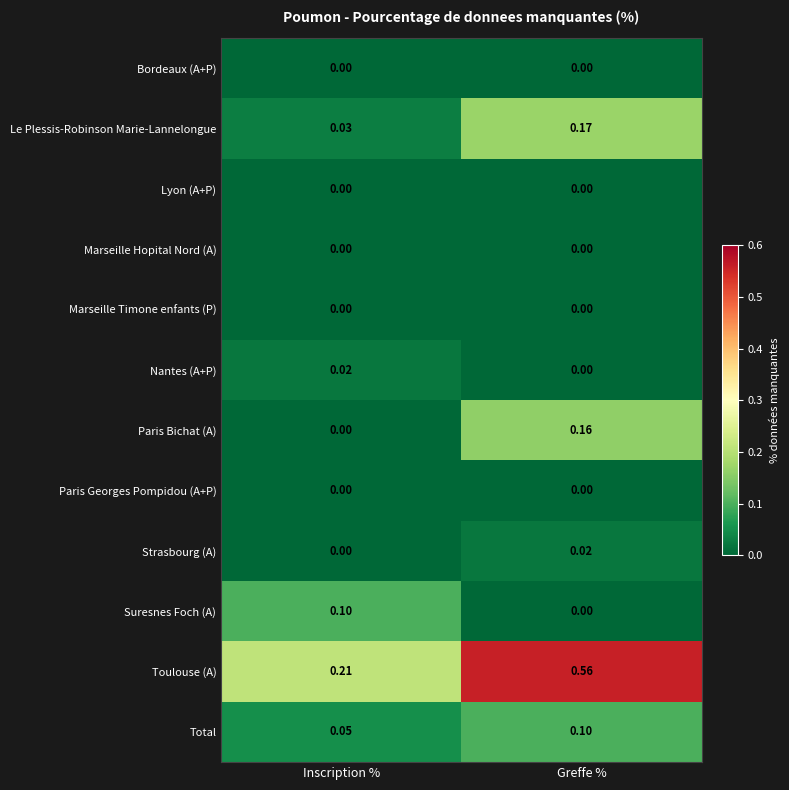

Rank the categories by Toulouse (A) value from highest to lowest.

Greffe %, Inscription %